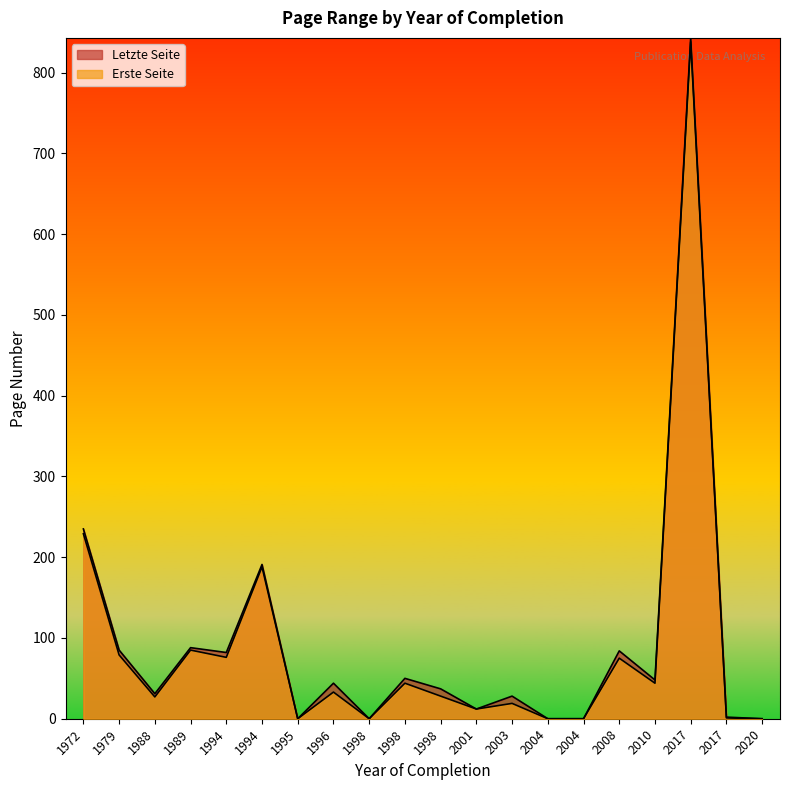

True or false: Letzte Seite and Erste Seite intersect in this chart.

False